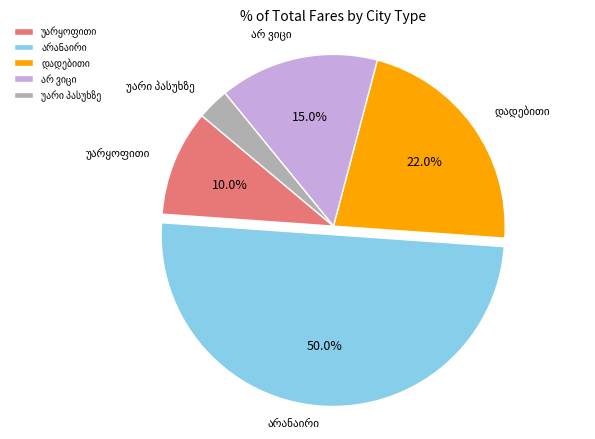

To the nearest percent, what is the difference between the largest and smallest slice percentages?

47%